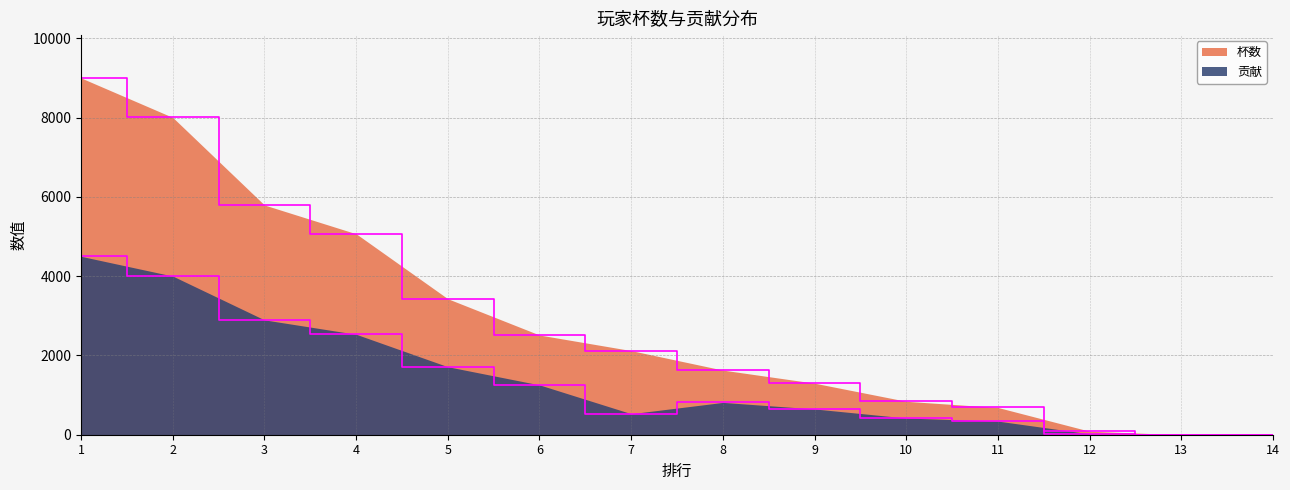

Which series has the widest spread of values?

杯数